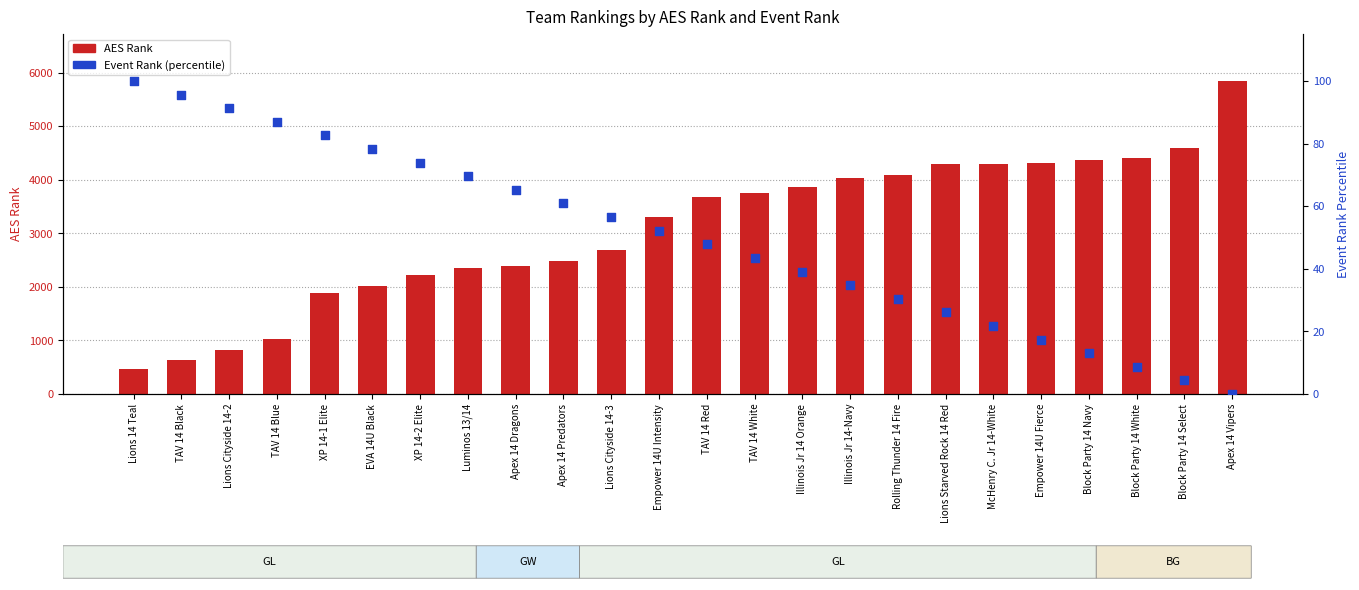

At how many categories does at least one series exceed 2852?

13